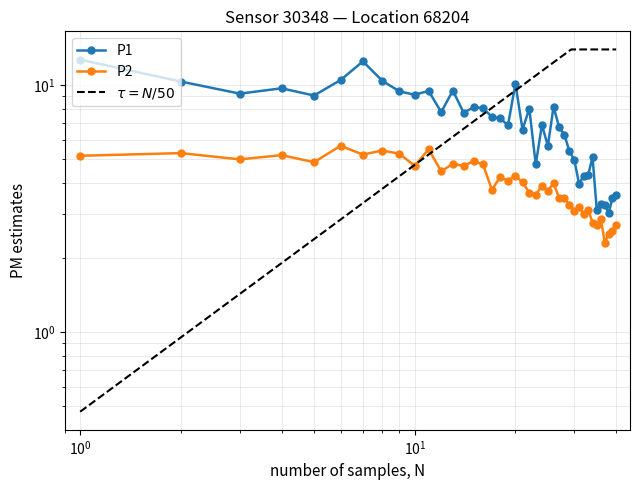

What is the average value of the P2 series?

4.0